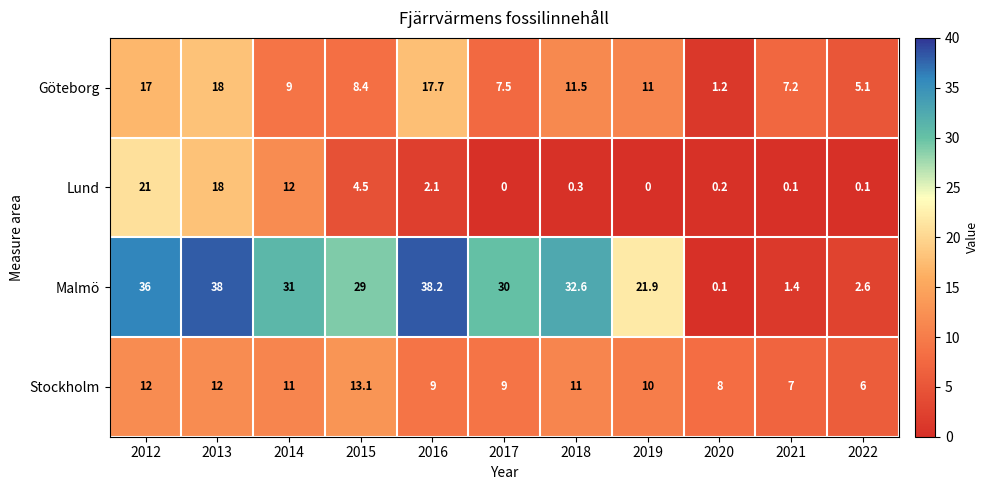

At which label is Göteborg closest to 9?

2014